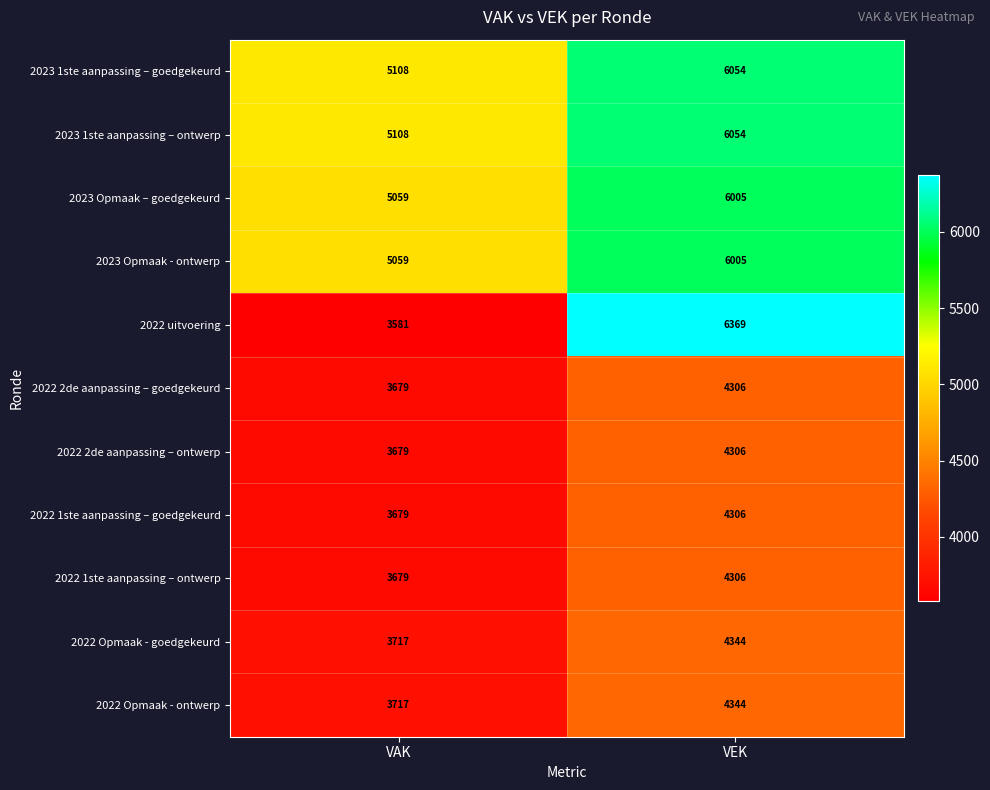

Reading right to left, what are all the values shown in this chart?

2023 1ste aanpassing – goedgekeurd: 6054	5108
2023 1ste aanpassing – ontwerp: 6054	5108
2023 Opmaak – goedgekeurd: 6005	5059
2023 Opmaak - ontwerp: 6005	5059
2022 uitvoering: 6369	3581
2022 2de aanpassing – goedgekeurd: 4306	3679
2022 2de aanpassing – ontwerp: 4306	3679
2022 1ste aanpassing – goedgekeurd: 4306	3679
2022 1ste aanpassing – ontwerp: 4306	3679
2022 Opmaak - goedgekeurd: 4344	3717
2022 Opmaak - ontwerp: 4344	3717